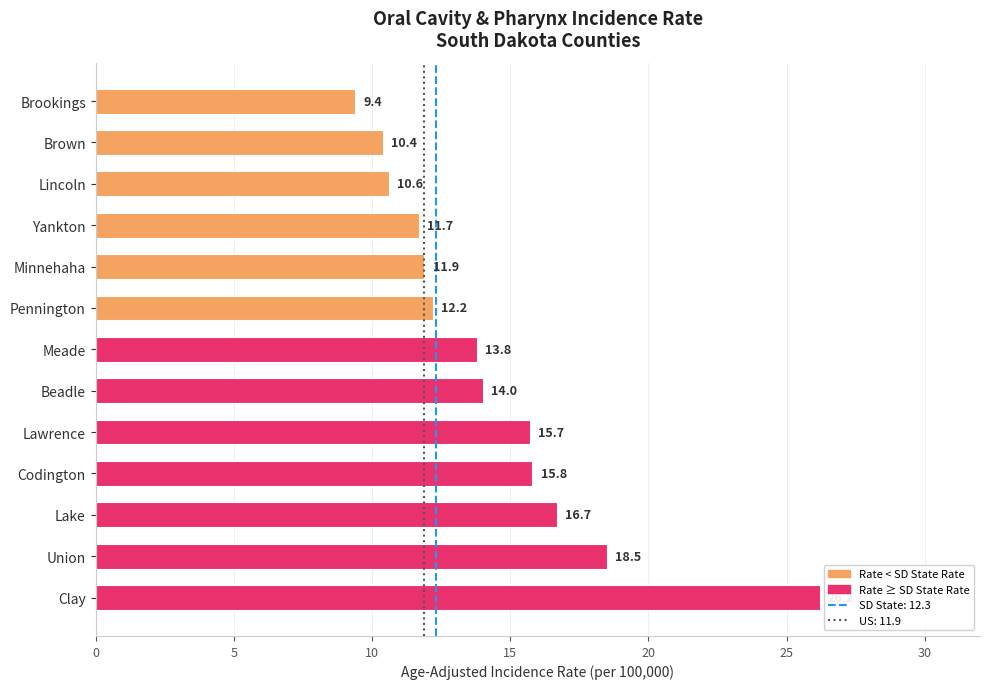

At which category does the chart reach its peak across all series?

Clay